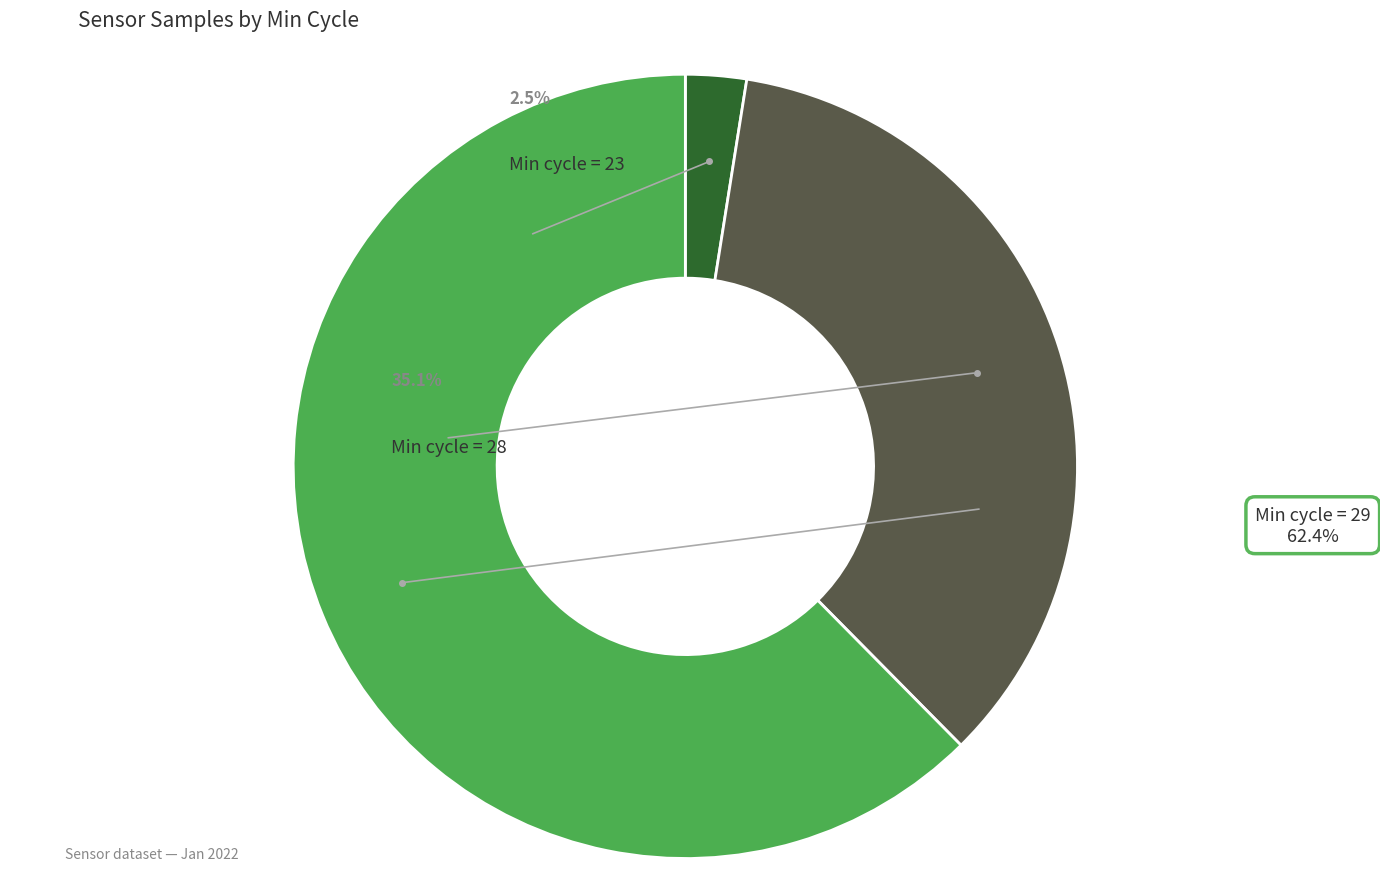

The 29 slice represents 1% of the pie. True or false?

False